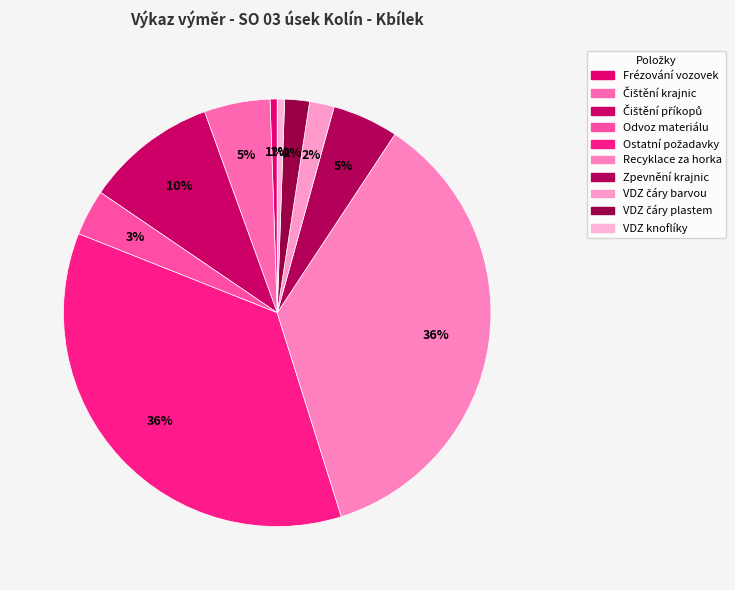

Which category has the smallest portion of the pie?

Frézování vozovek